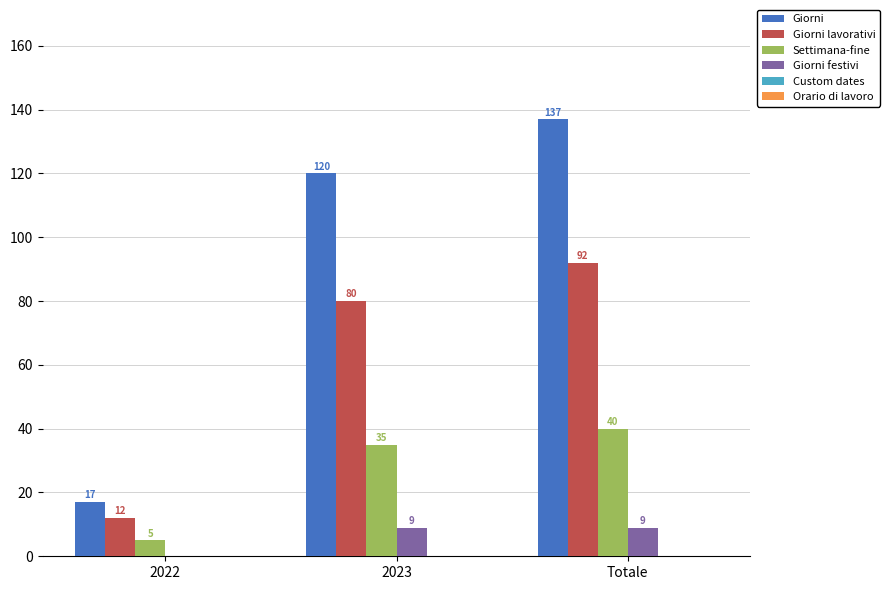

At which category does the chart reach its peak across all series?

Totale